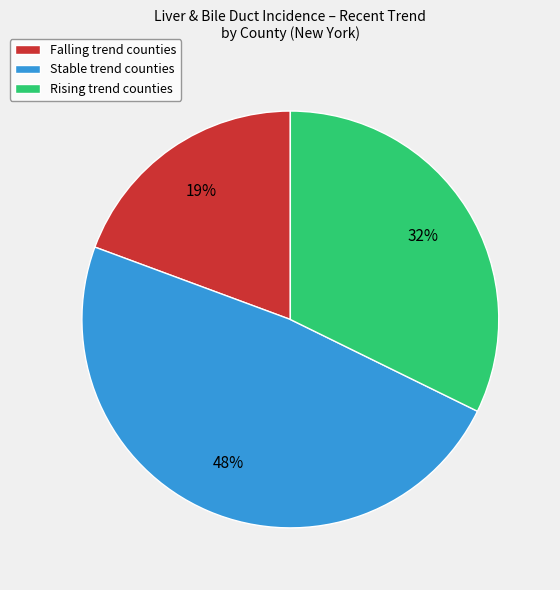

Count the number of slices in the pie.

3